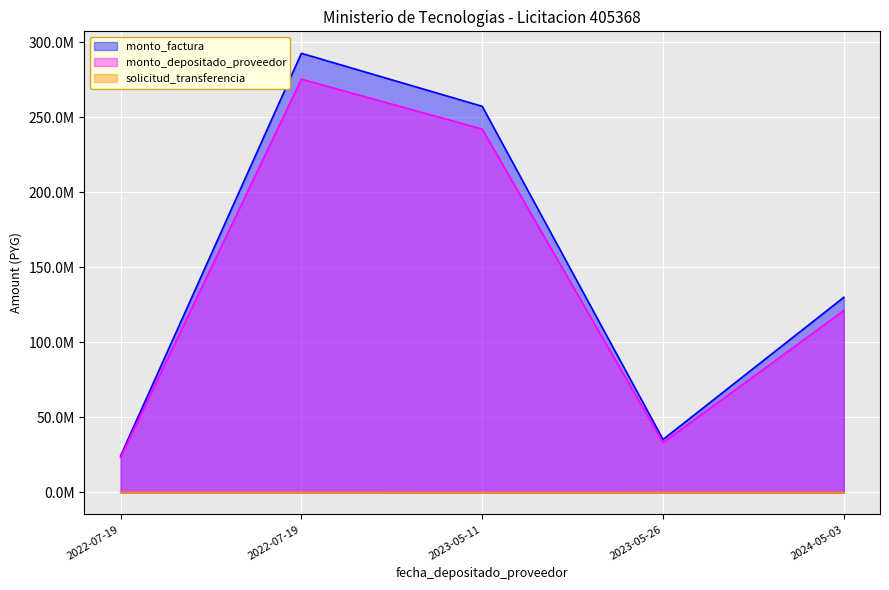

What is the sum of the monto_factura values at 2023-05-26 and 2022-07-19?

59712477